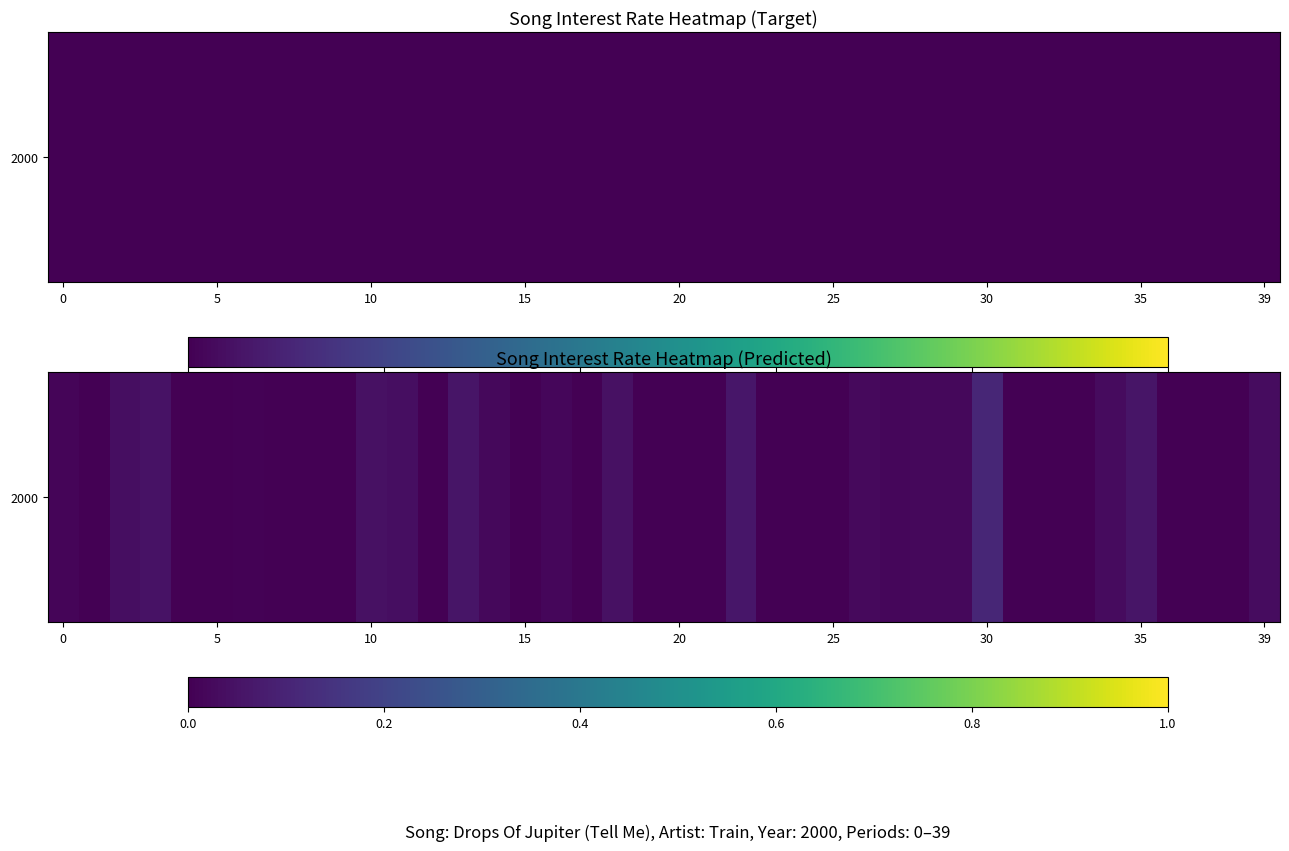

What is the difference between the second highest and minimum values?

0.1